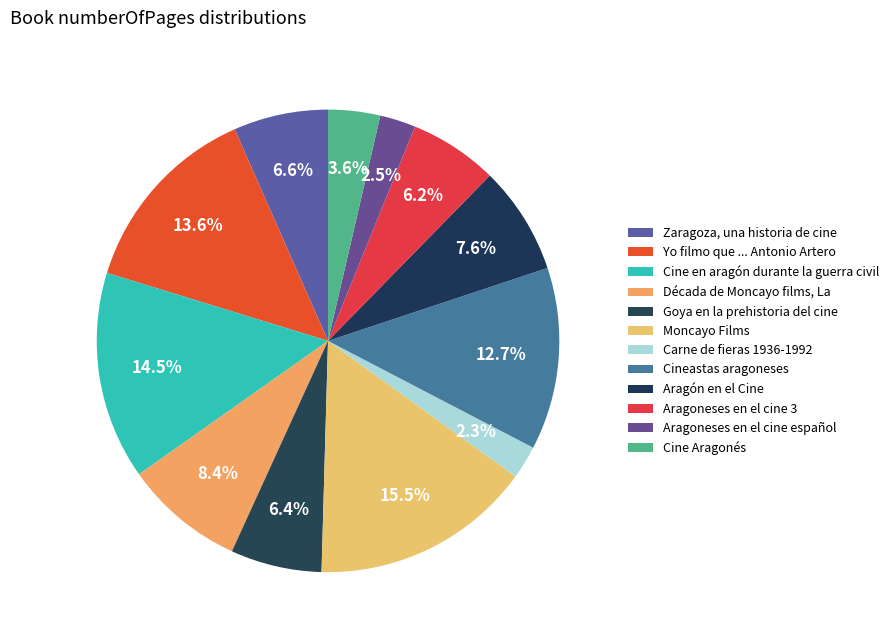

How many slices are in this pie chart?

12